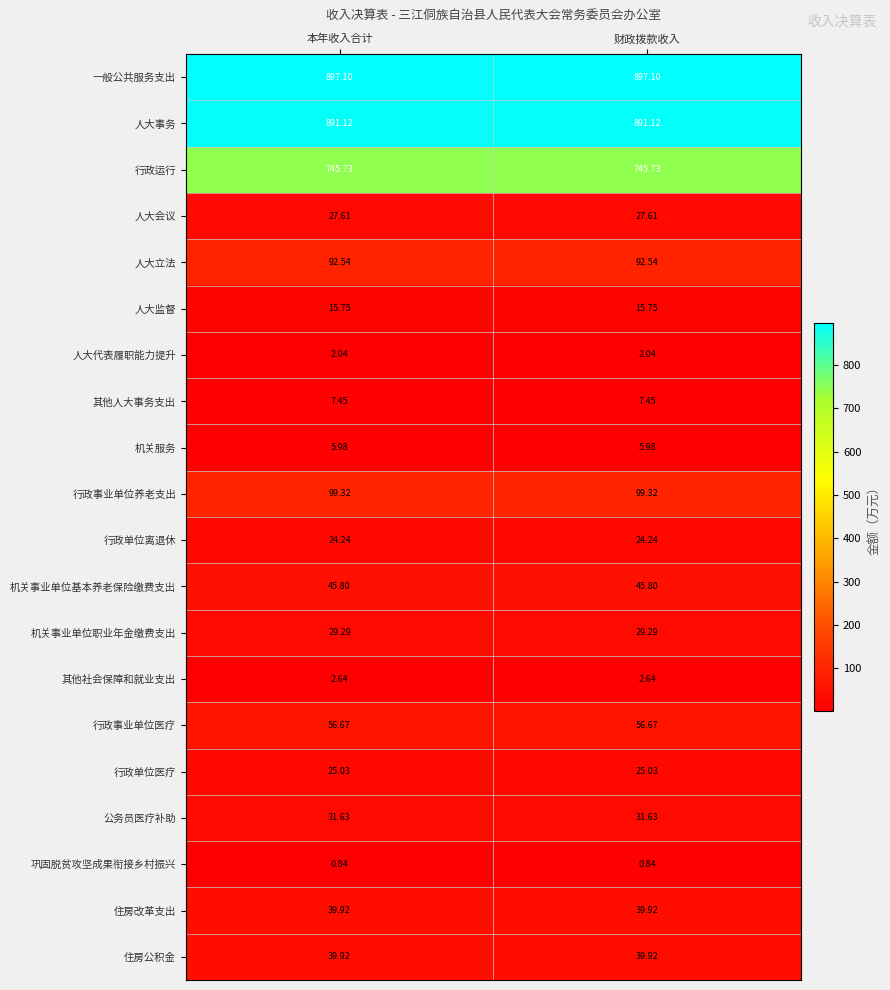

Is the value of 巩固脱贫攻坚成果衔接乡村振兴 at 本年收入合计 greater than the value of 住房公积金 at 本年收入合计?

No